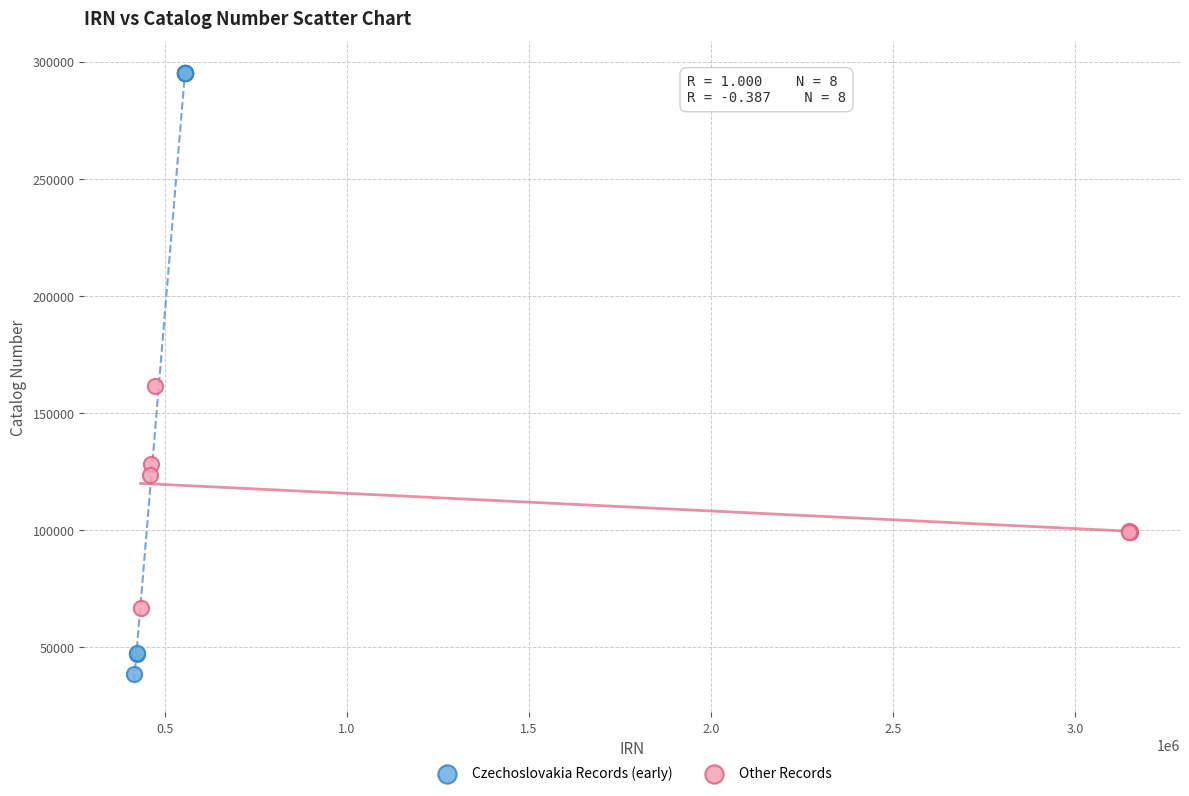

Which series contains the lowest Y value?

Czechoslovakia Records (early)